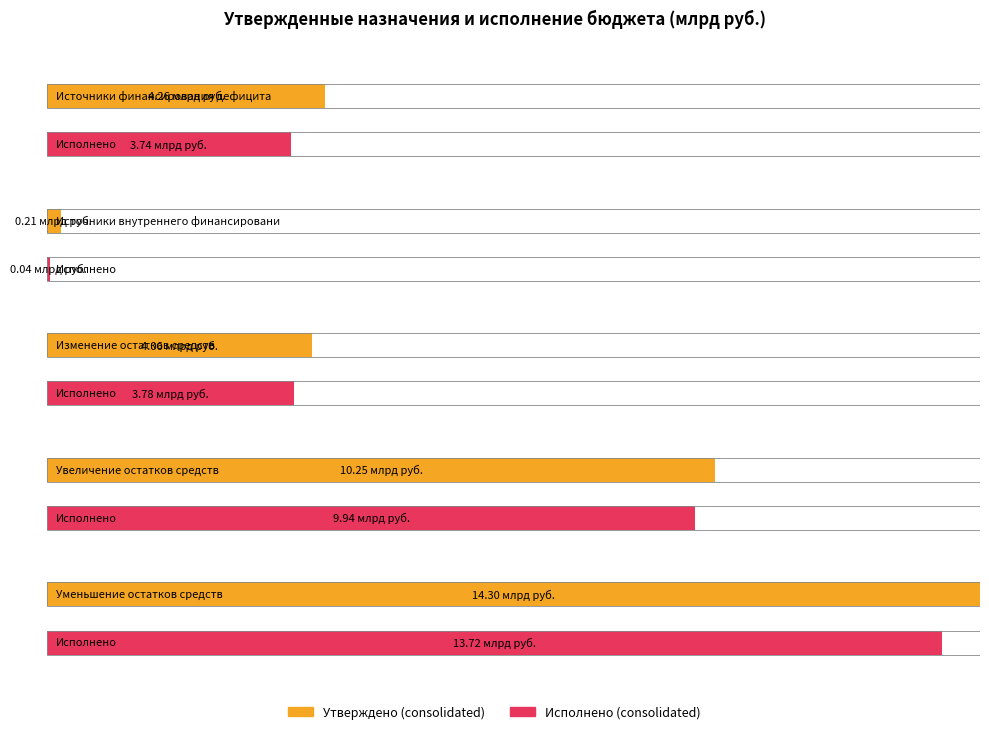

What are all the series names shown in the legend?

Утверждено (consolidated), Исполнено (consolidated)